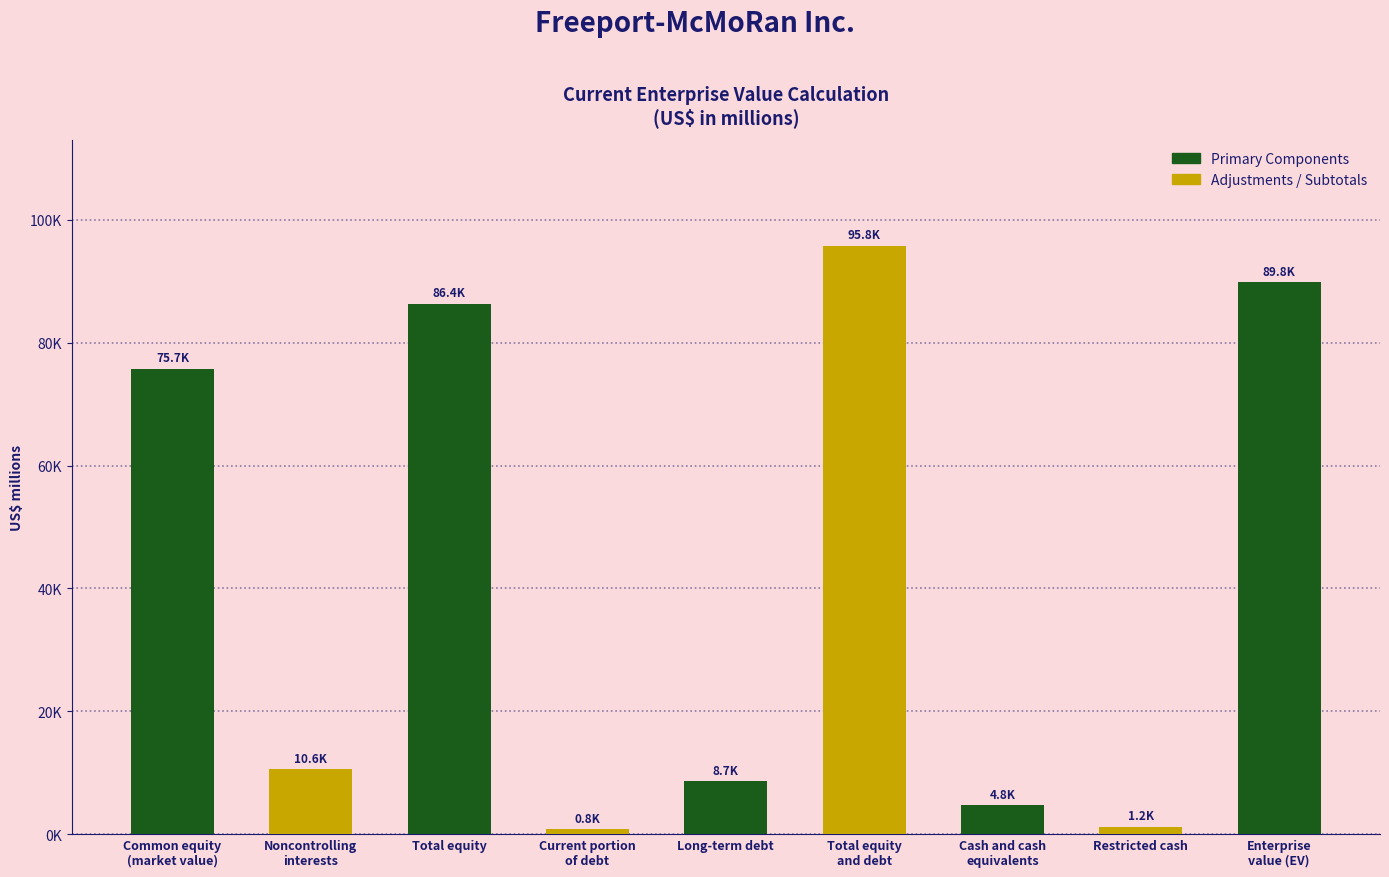

What is the sum of all values?

373718